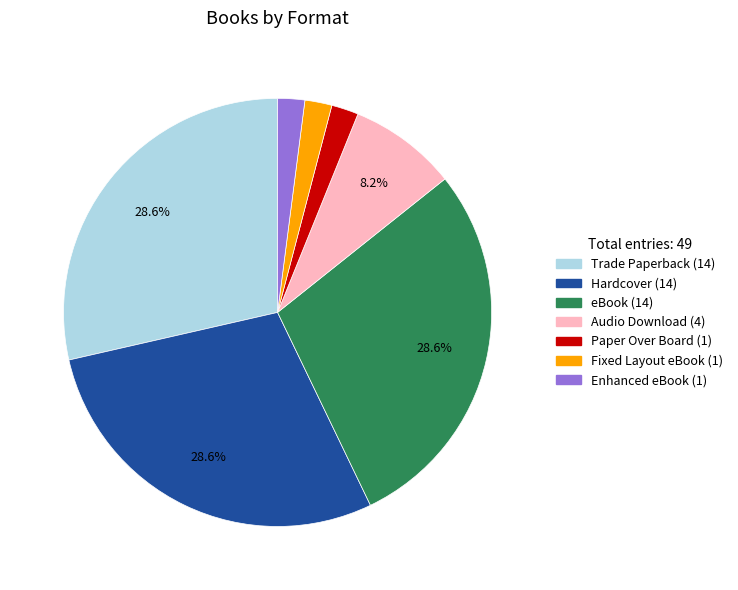

How many segments does this pie chart have?

7